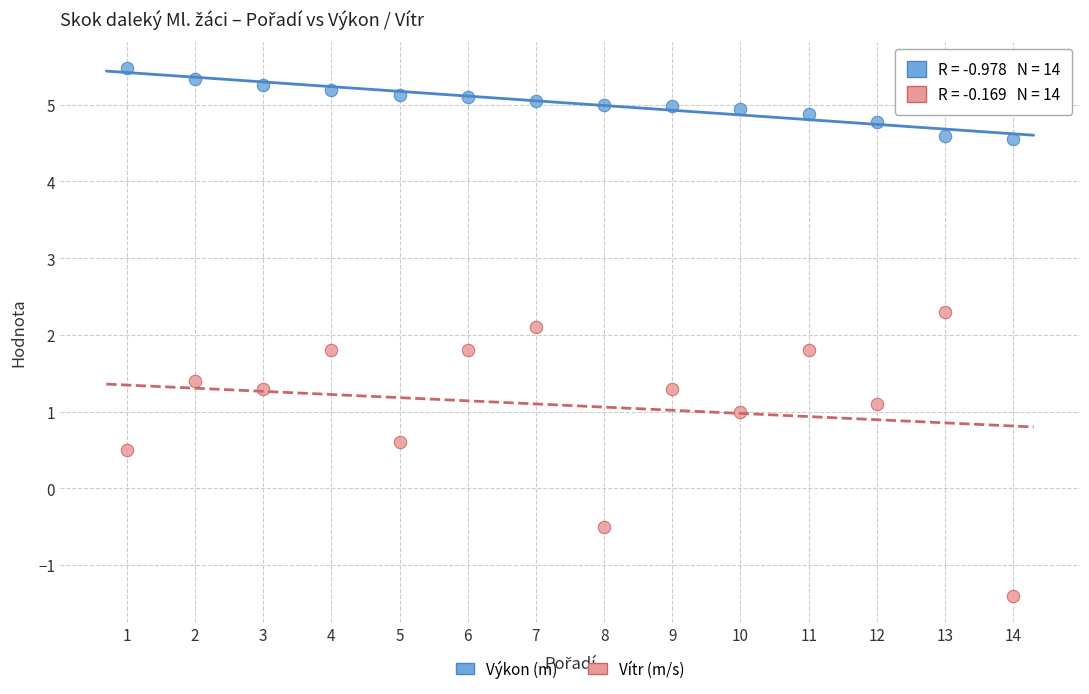

Which series contains the lowest Y value?

Vítr (m/s)